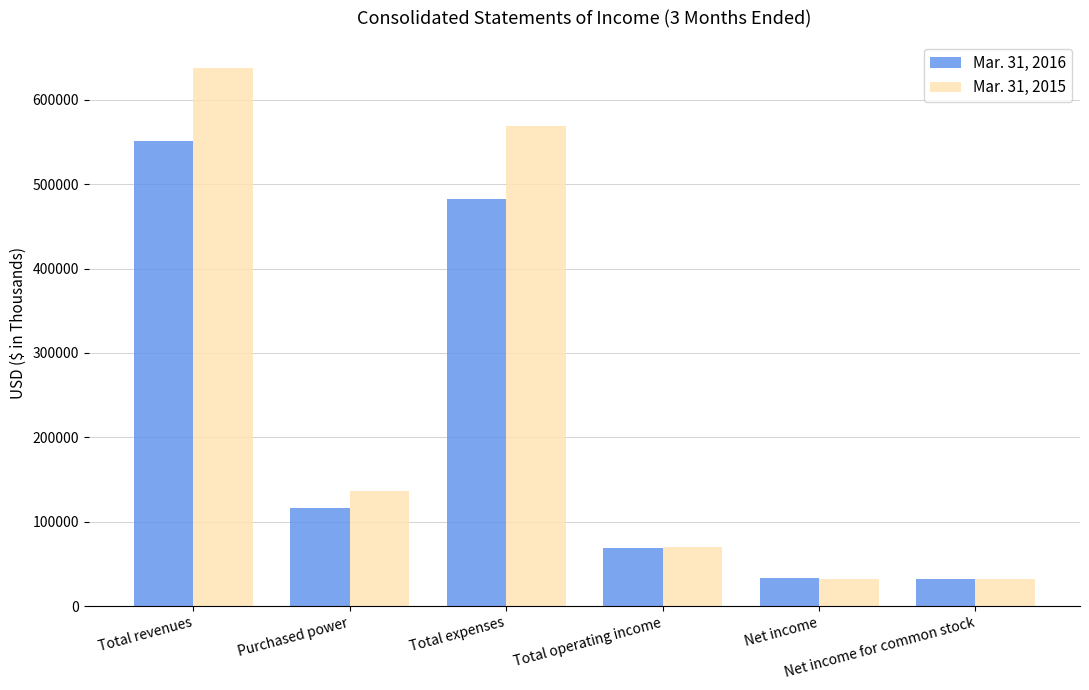

Which series has the largest range (max minus min)?

Mar. 31, 2015